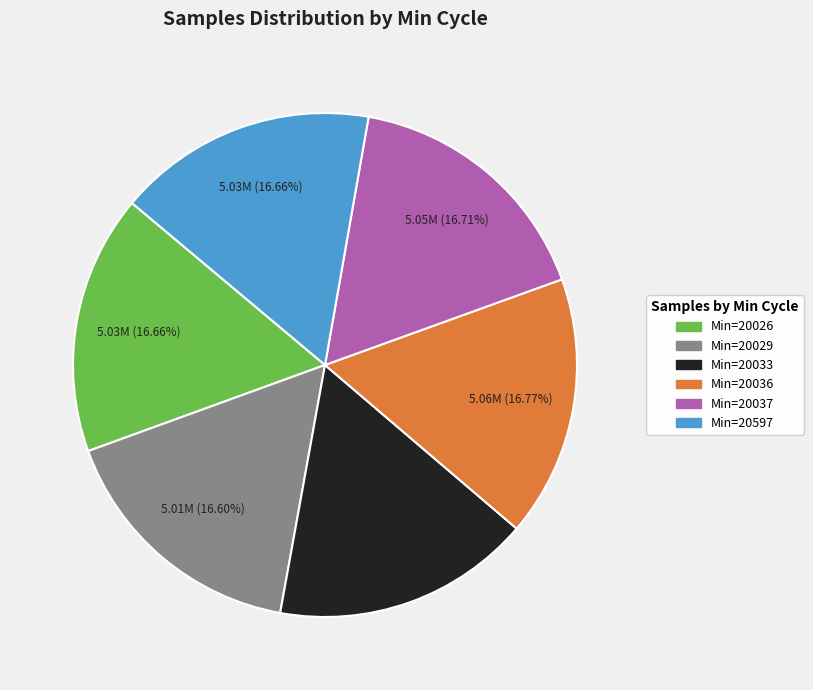

How many segments does this pie chart have?

6